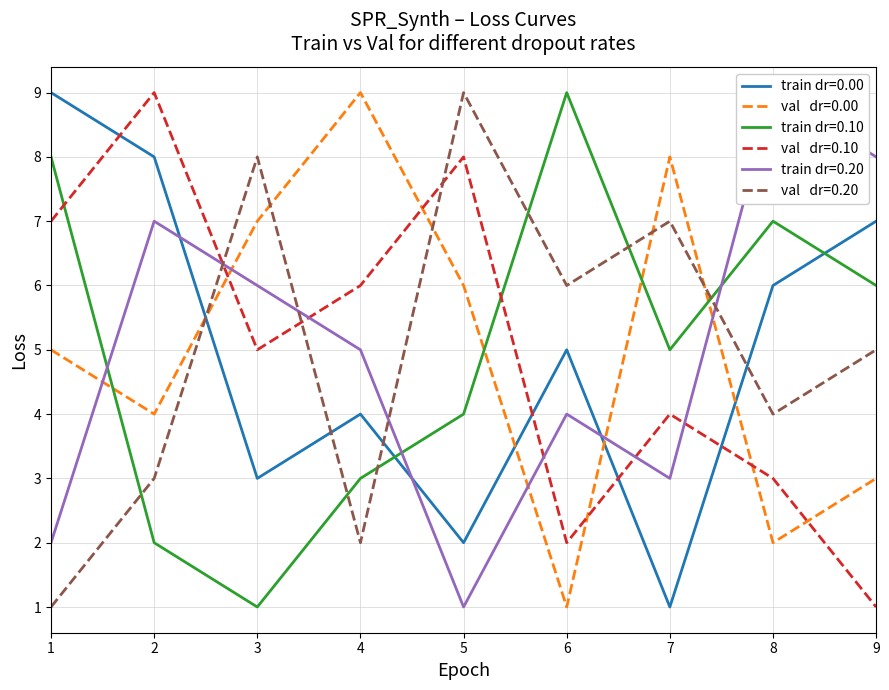

How many lines are shown in the chart?

6